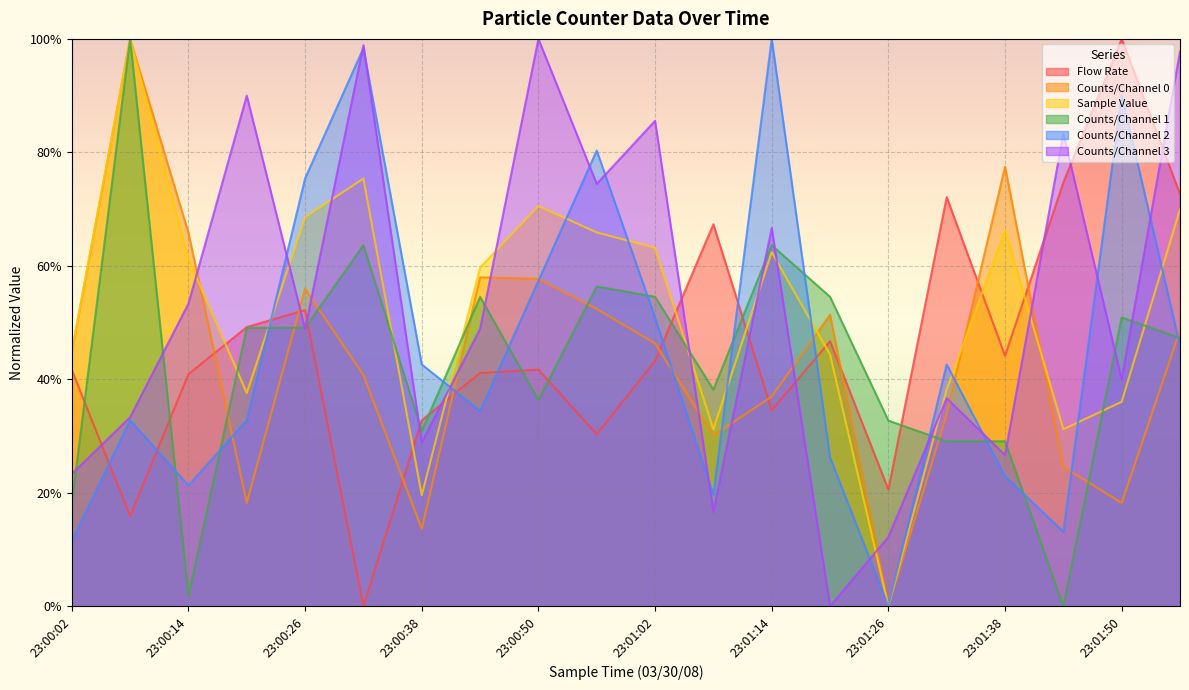

What is the difference between the maximum and minimum values in the Flow Rate series?

1.0